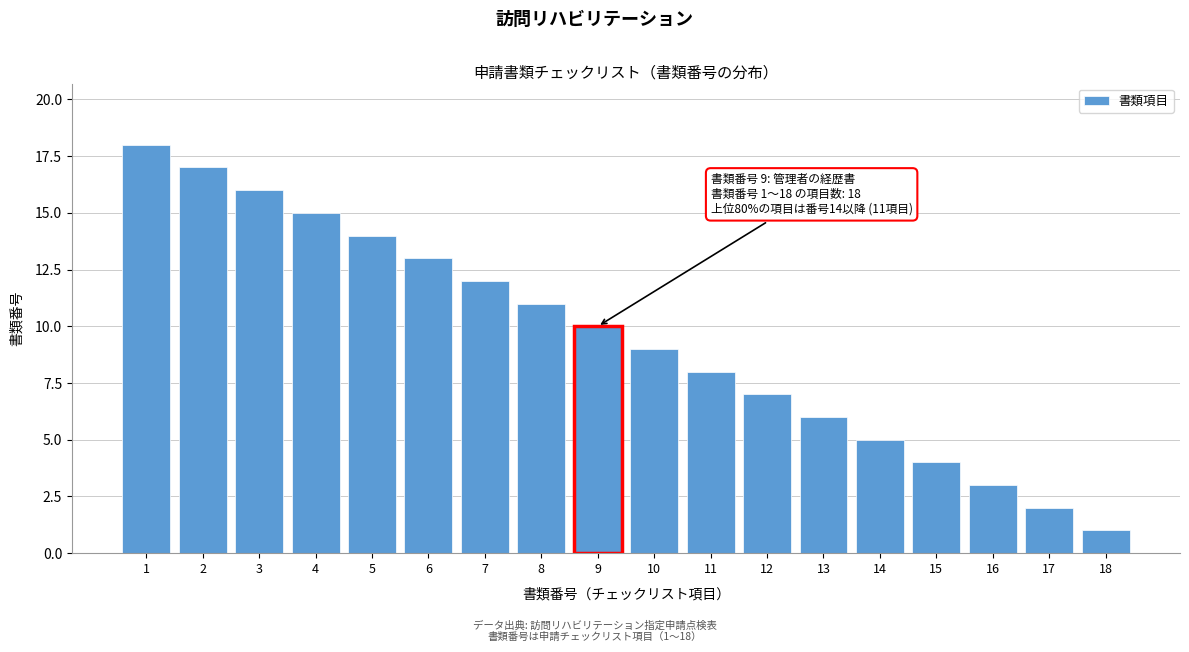

Reading left to right, transcribe all the data shown in this chart.

18	17	16	15	14	13	12	11	10	9	8	7	6	5	4	3	2	1